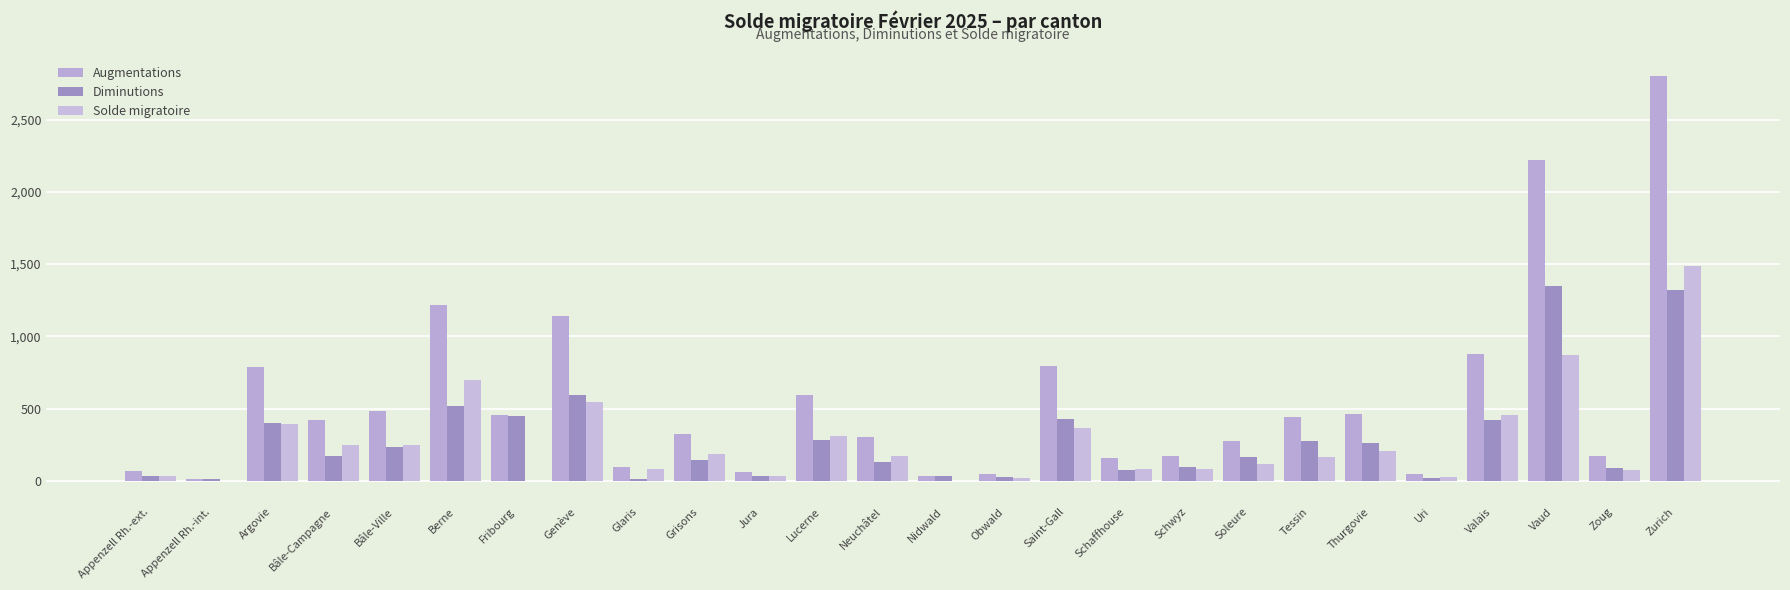

What is the sum of the Diminutions values at Berne and Genève?

1113